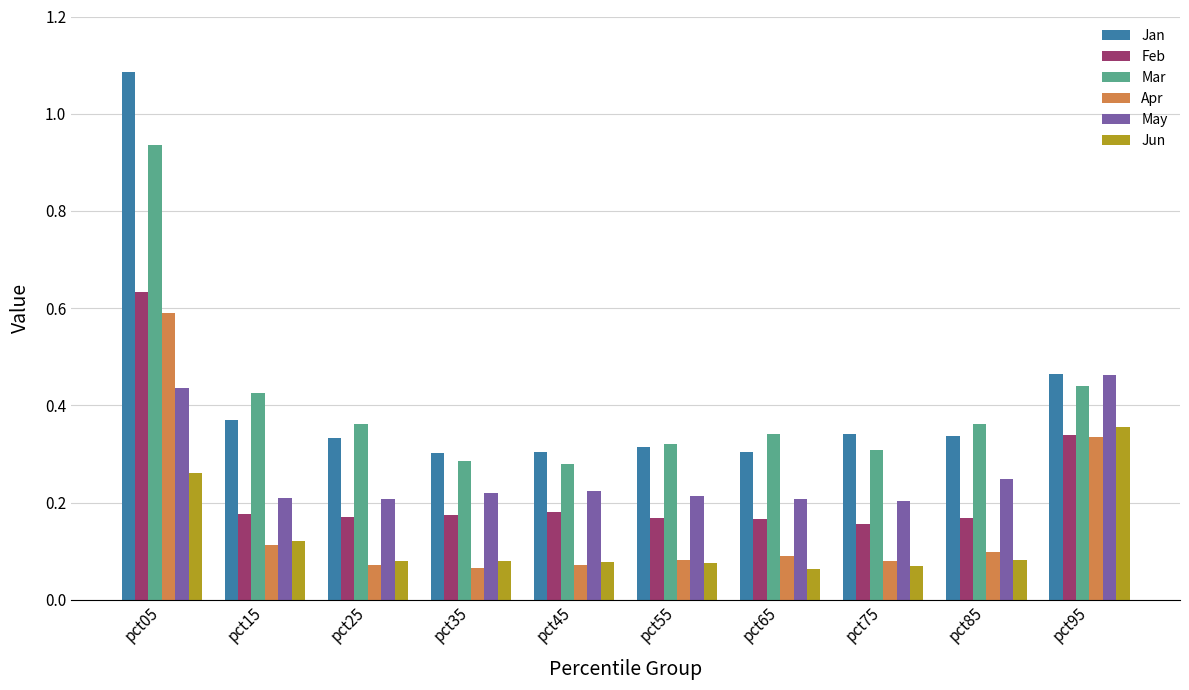

The value of Apr at pct25 is 0.1. True or false?

True